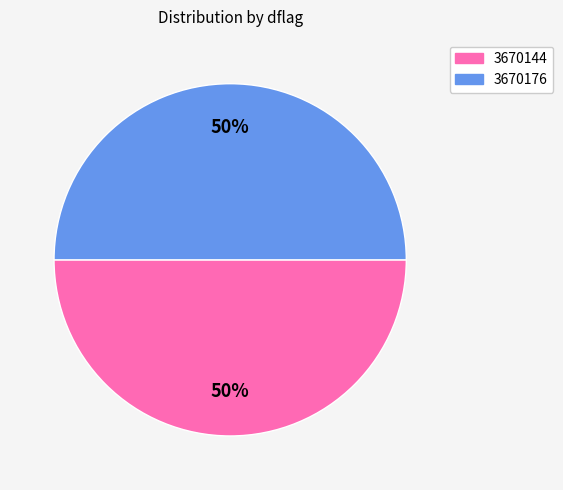

Approximately how many times larger is the value at 3670144 compared to 3670176?

1.0